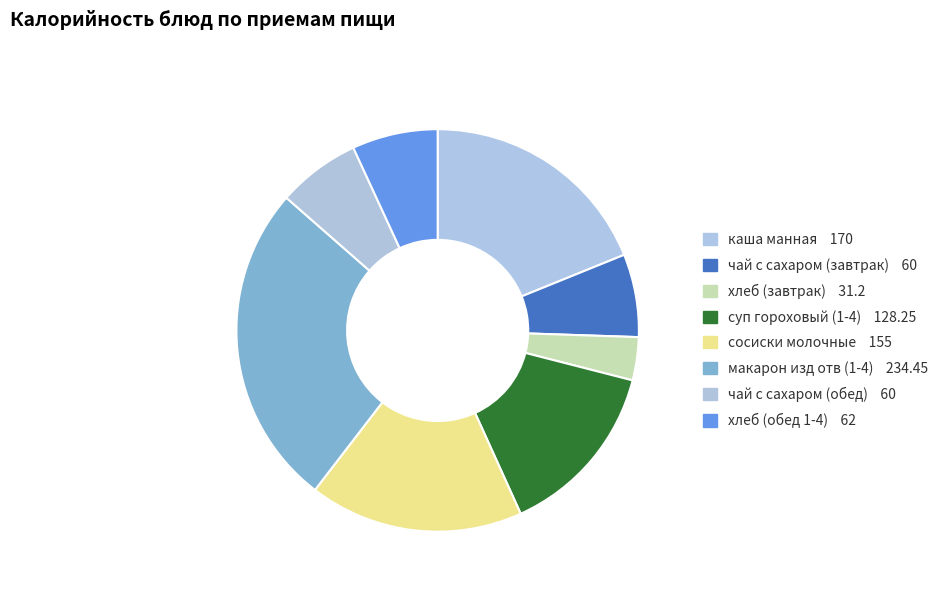

How many slices are in this pie chart?

8